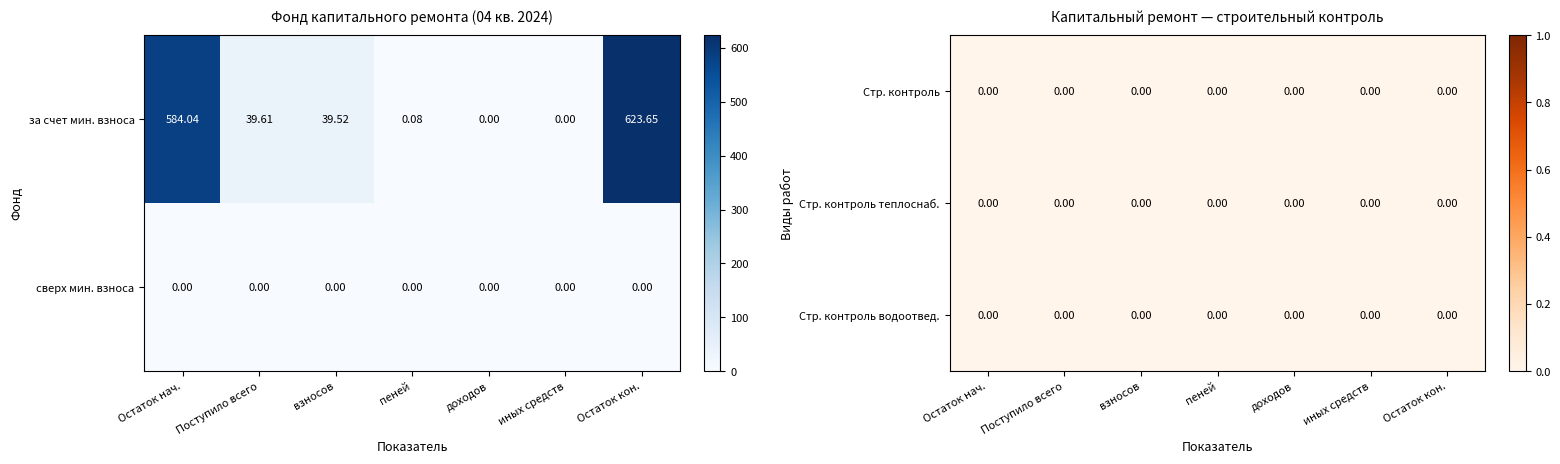

Which category has the highest value in the за счет мин. взноса series?

Остаток кон.